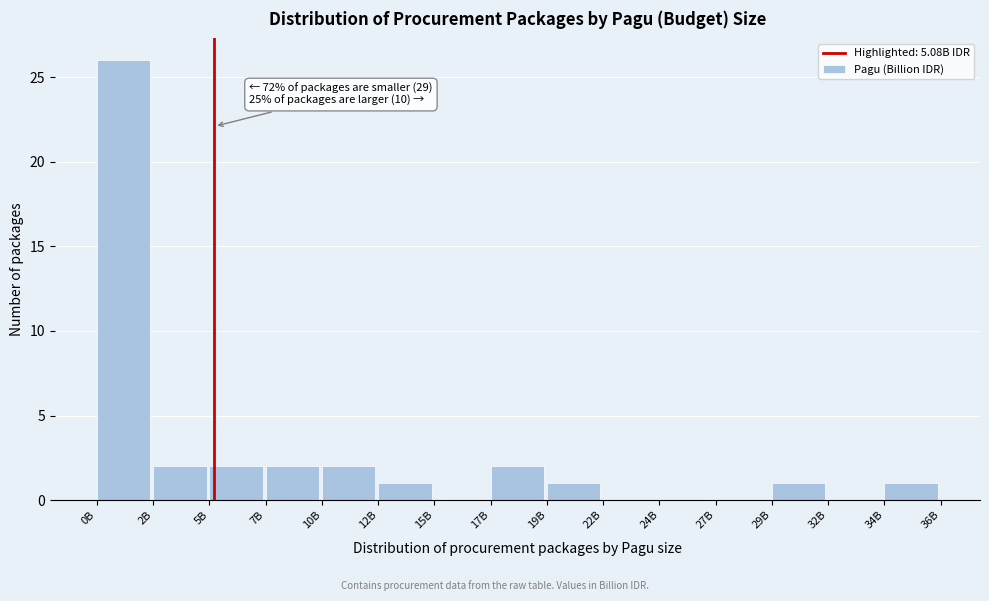

Reading left to right, what are all the values shown in this chart?

0B=26	2B=2	5B=2	7B=2	10B=2	12B=1	15B=0	17B=2	19B=1	22B=0	24B=0	27B=0	29B=1	32B=0	34B=1